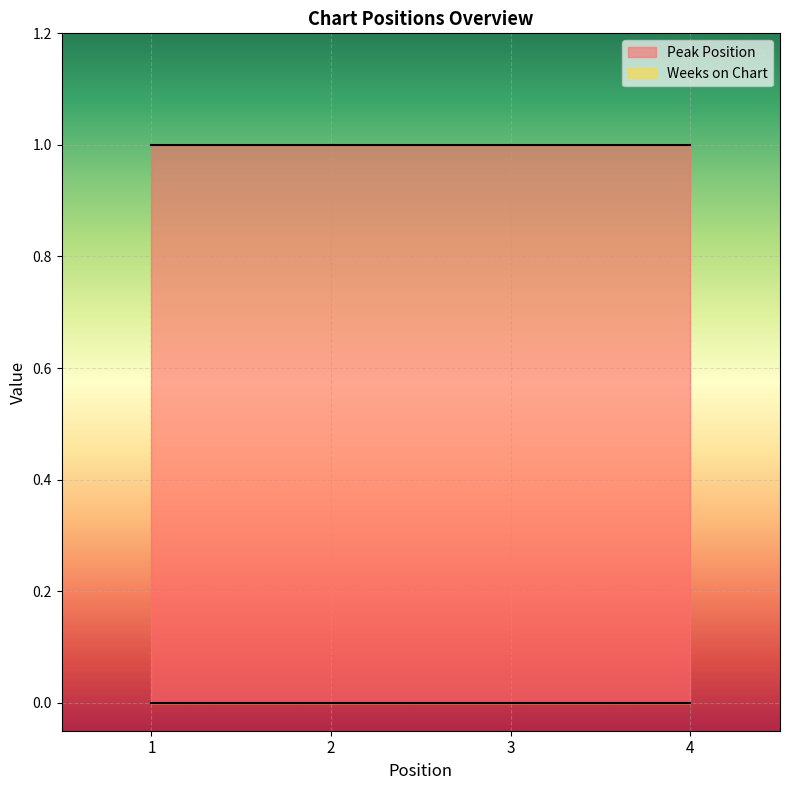

Reading right to left, transcribe all the data shown in this chart.

Peak Position: 1	1	1	1
Weeks on Chart: 0	0	0	0